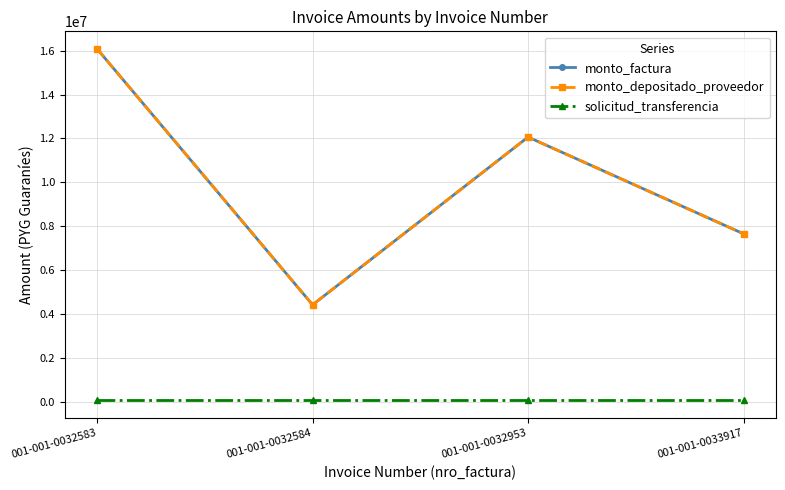

Is this an area chart (filled region under the line)?

No